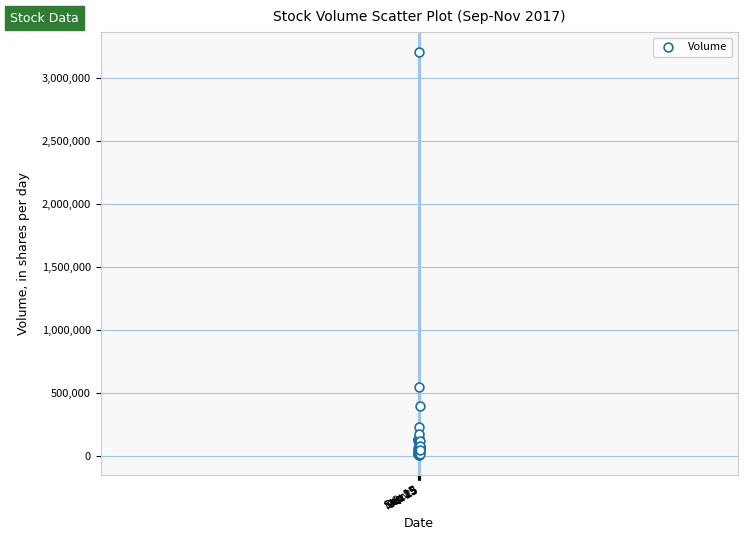

What Y value in the scatter plot is closest to 1604150?

546100